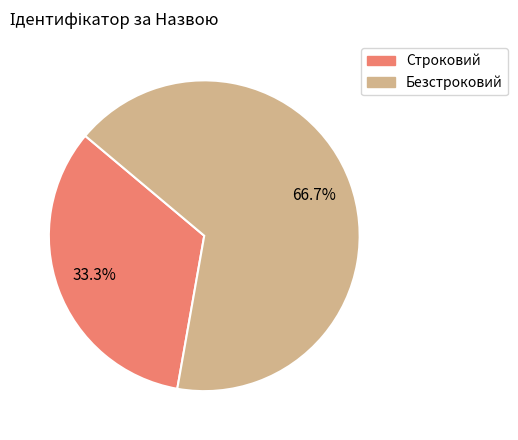

Is it true that Строковий is 46% of the pie?

False